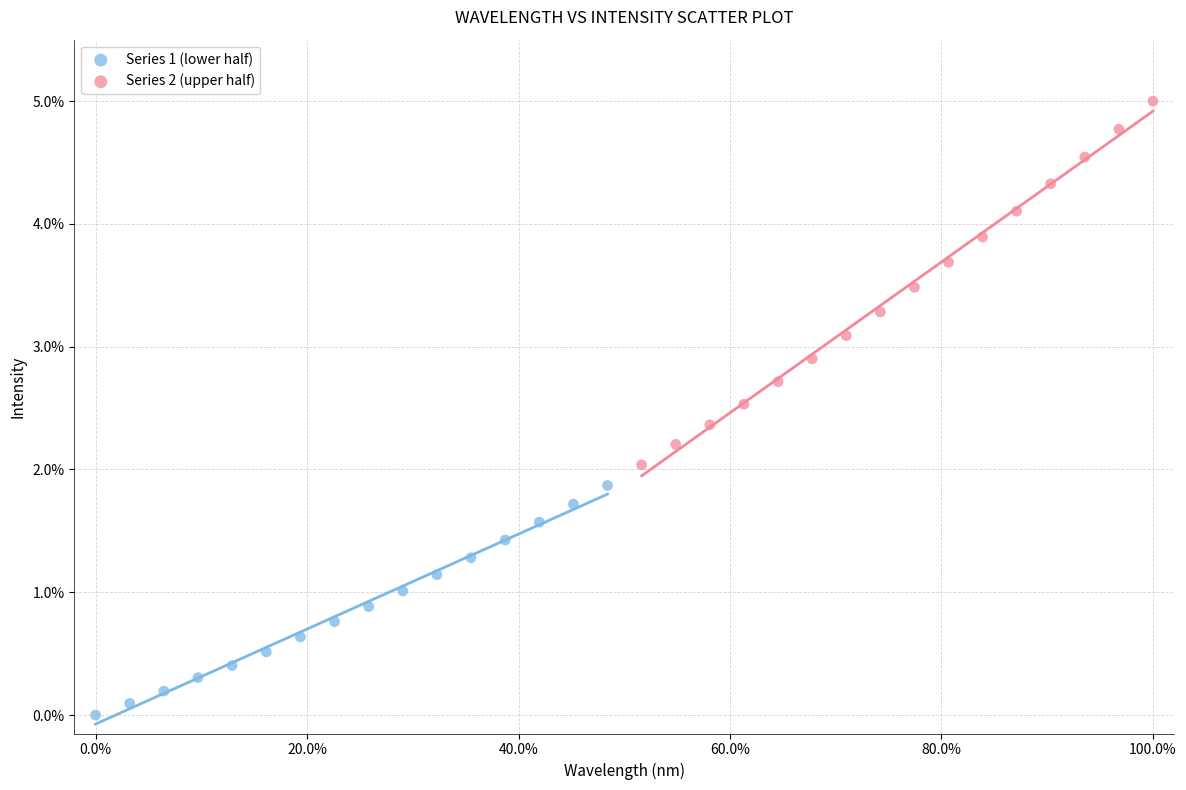

Which series reaches the minimum Y coordinate?

Series 1 (lower half)